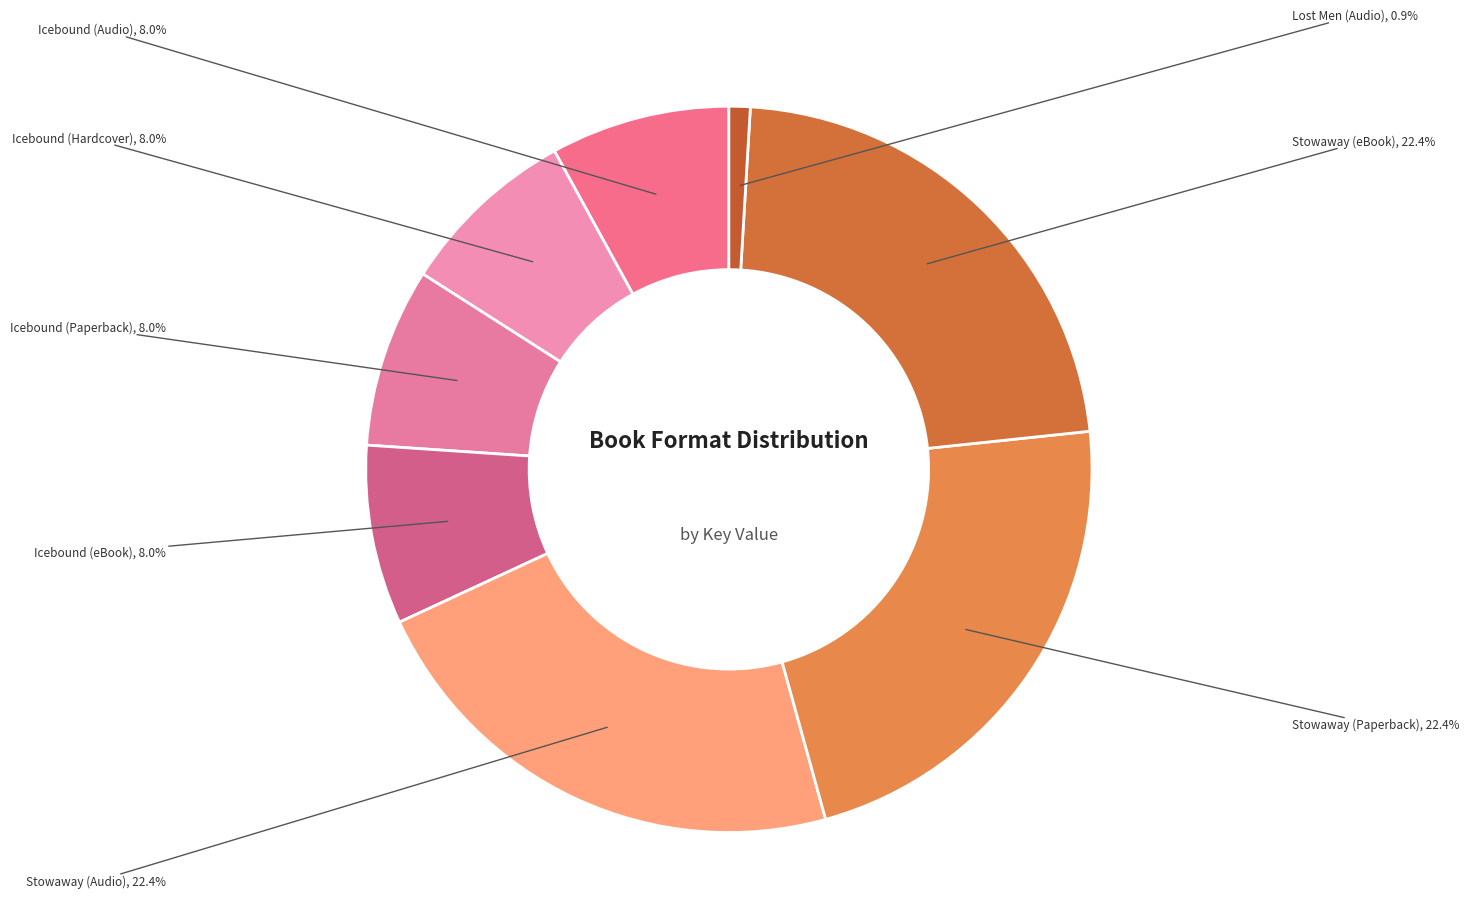

To the nearest percent, what is the difference between the largest and smallest slice percentages?

21%